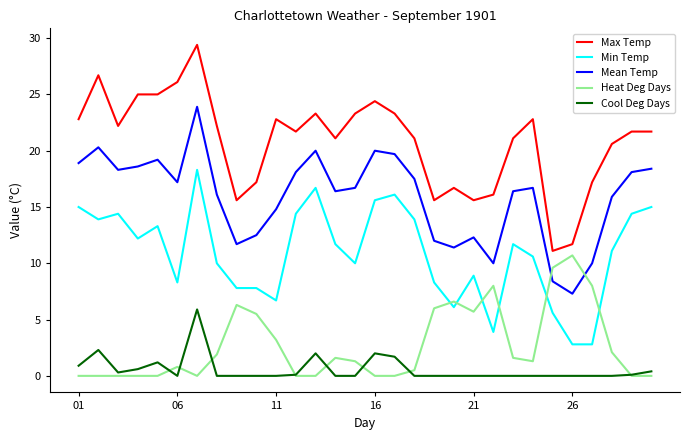

In Cool Deg Days, how many points are higher than both neighbors (excluding endpoints)?

5